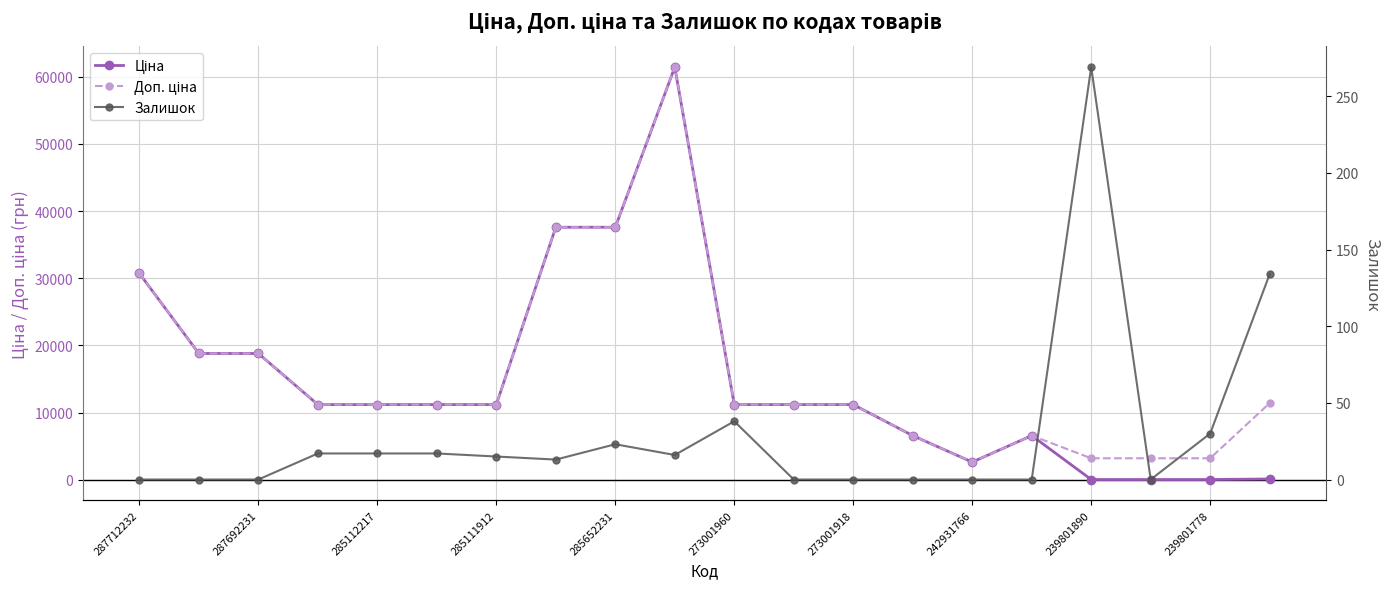

List the series in order of their peak value, lowest first.

Залишок, Ціна, Доп. ціна